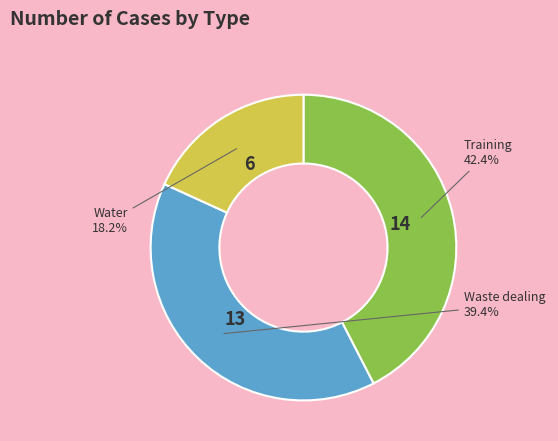

Is there a majority slice in this chart?

No